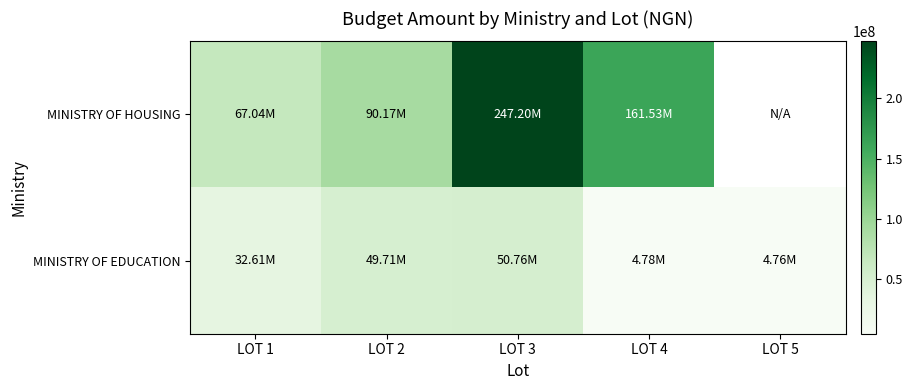

Count the number of categories in the chart.

5